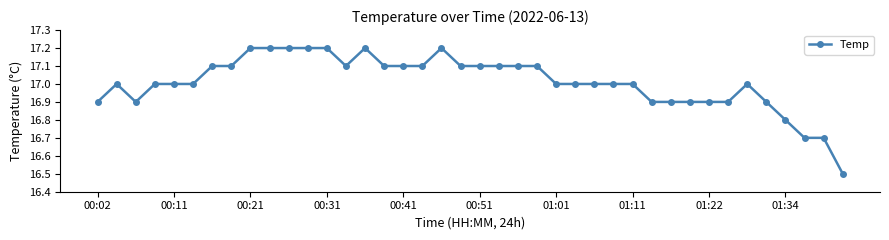

What is the average value?

17.0